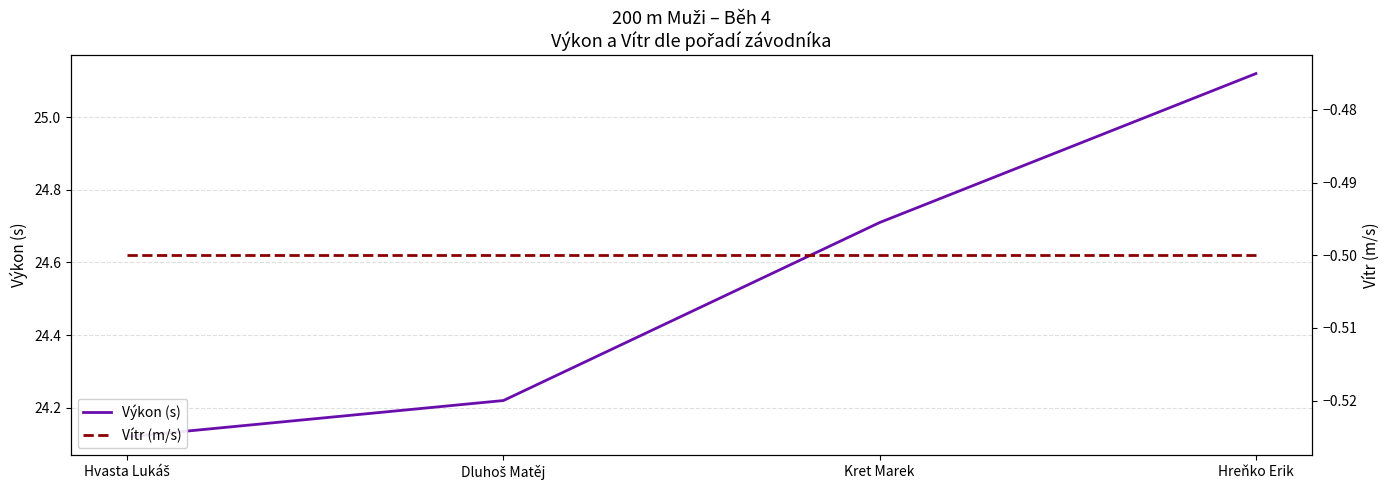

True or false: Výkon (s) has more than 2 interior local peaks.

False